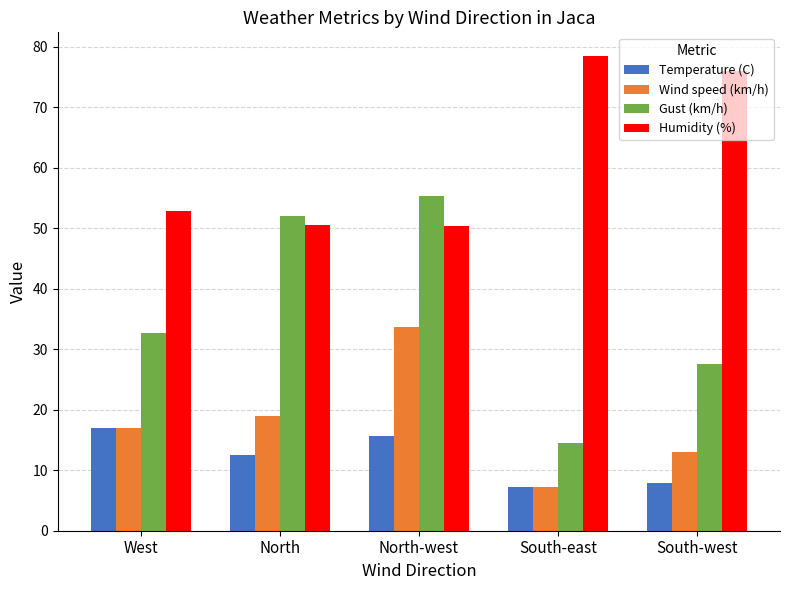

What is the highest value of the Wind speed (km/h) series?

33.7